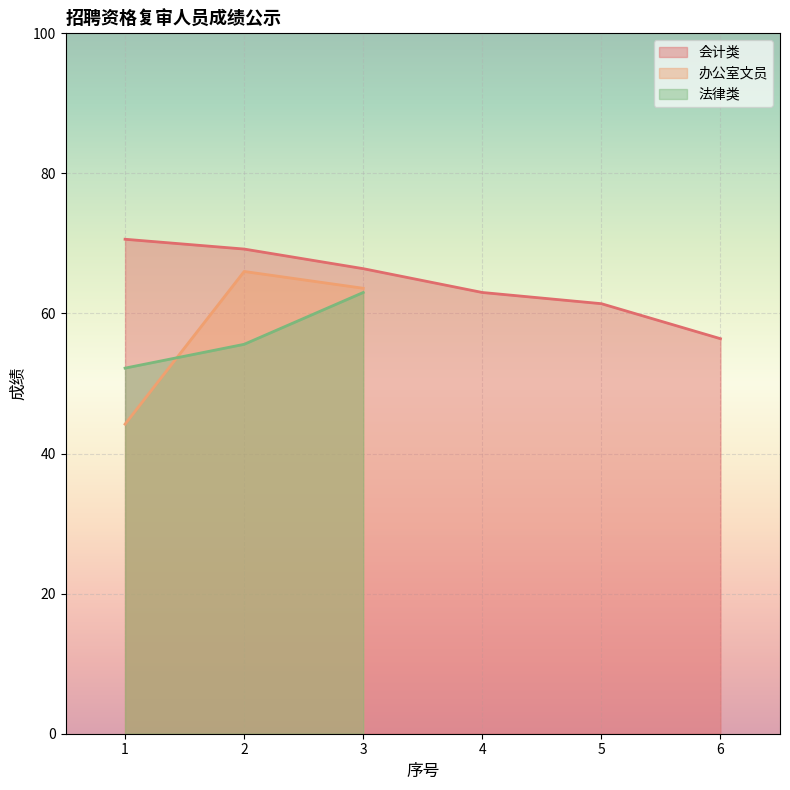

The 法律类 series shows 55.6 at 2. True or false?

True